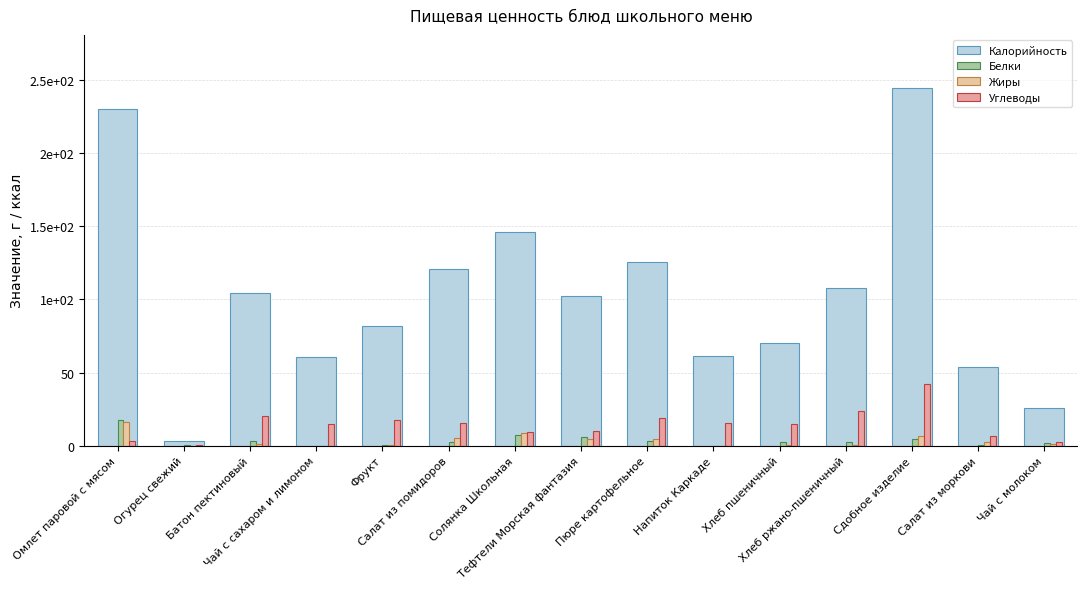

Are the bars grouped side by side (vs. stacked)?

Yes